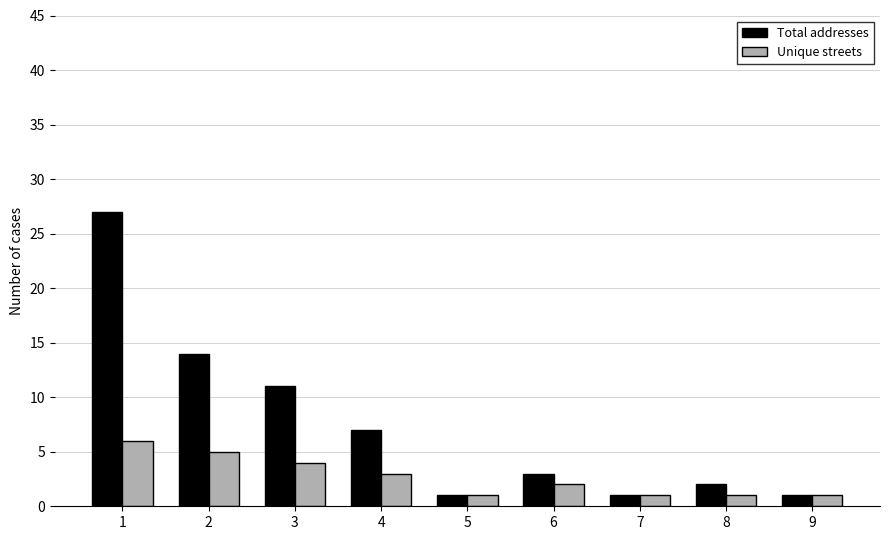

What are all the series names shown in the legend?

Total addresses, Unique streets